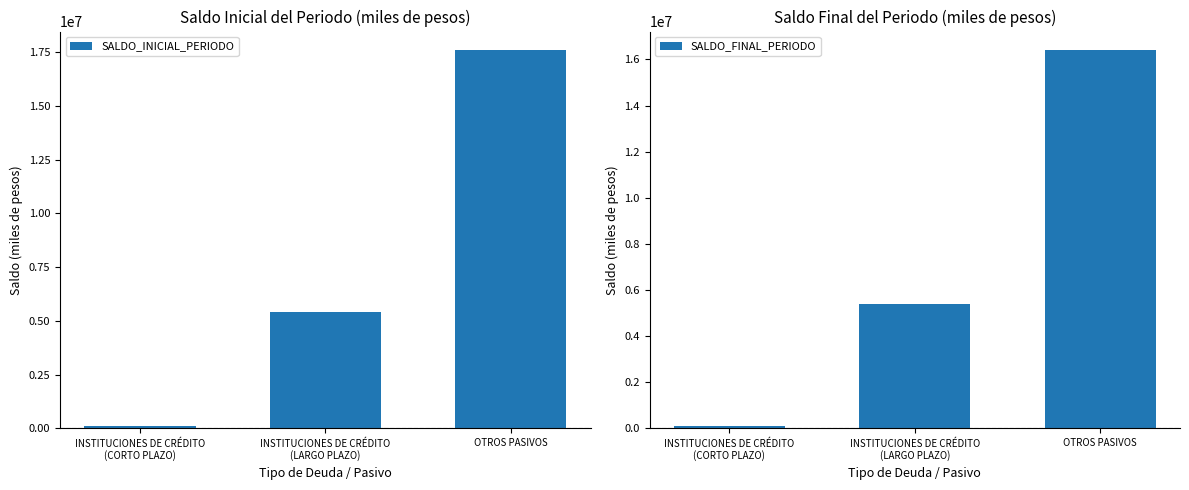

List the series in order of their overall mean, highest first.

SALDO_INICIAL_PERIODO, SALDO_FINAL_PERIODO